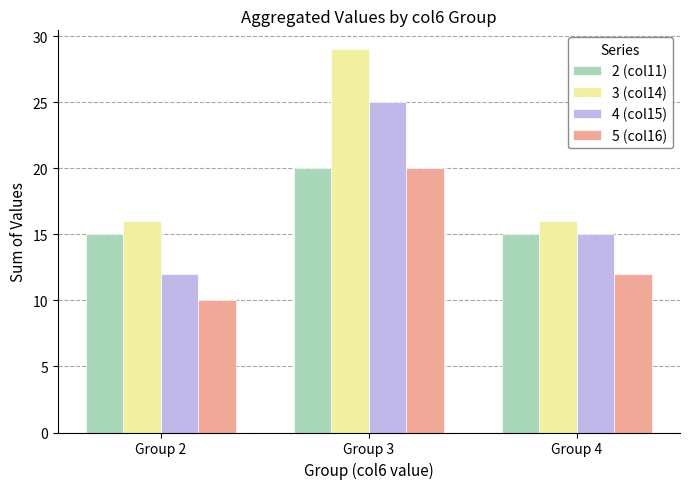

The 2 (col11) series shows 20 at Group 3. True or false?

True